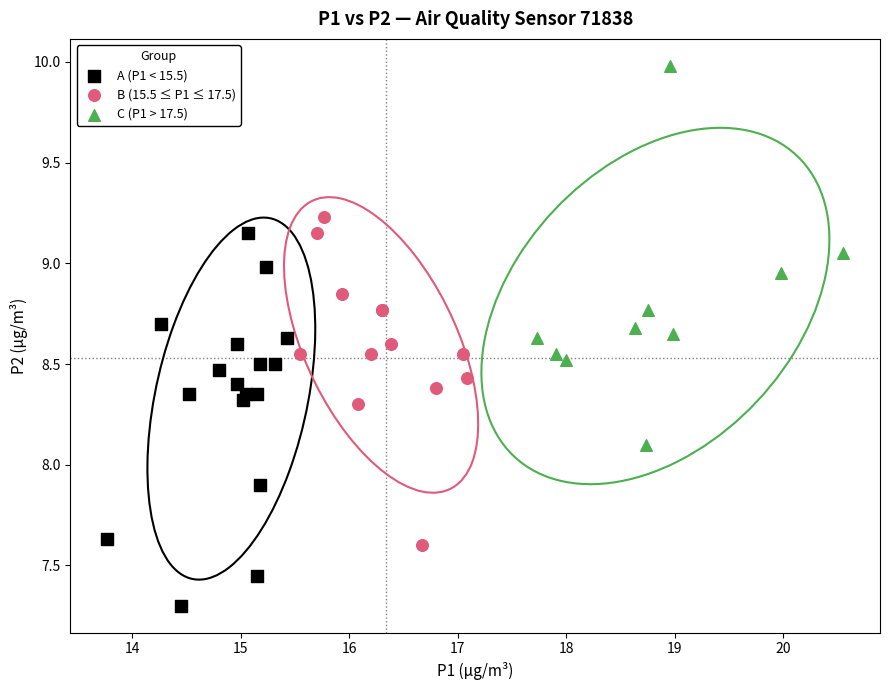

Which series reaches the maximum Y coordinate?

C (P1 > 17.5)